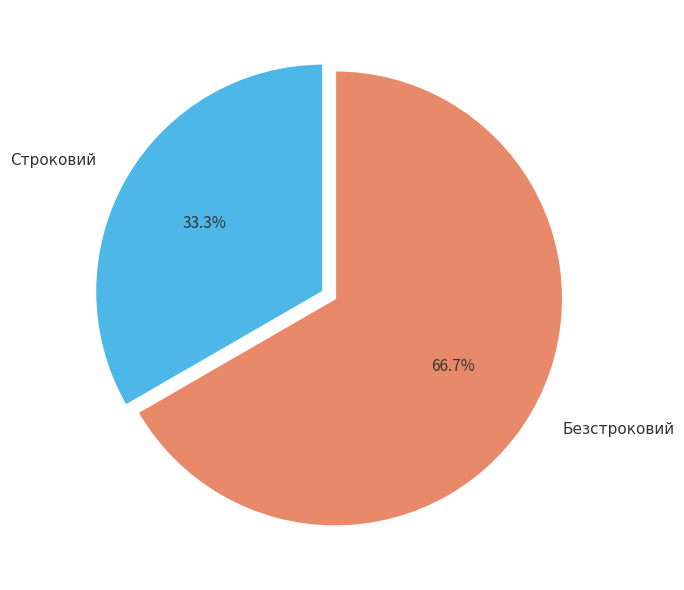

True or false: Строковий accounts for 33% of the total.

True